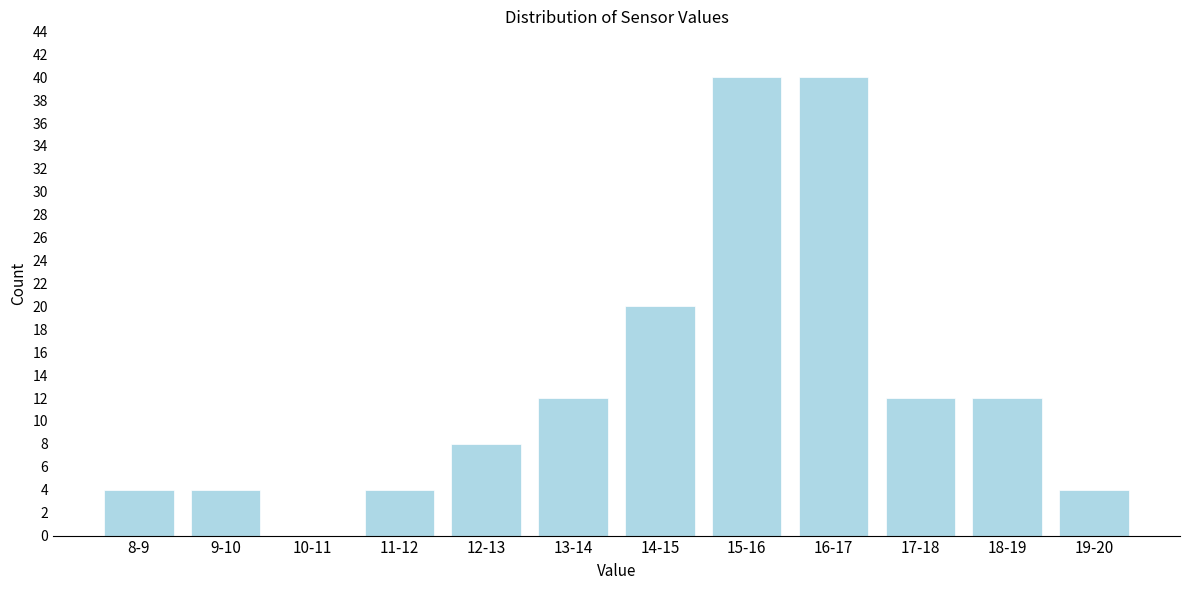

Reading left to right, list all the values displayed in this chart.

8-9=4	9-10=4	10-11=0	11-12=4	12-13=8	13-14=12	14-15=20	15-16=40	16-17=40	17-18=12	18-19=12	19-20=4